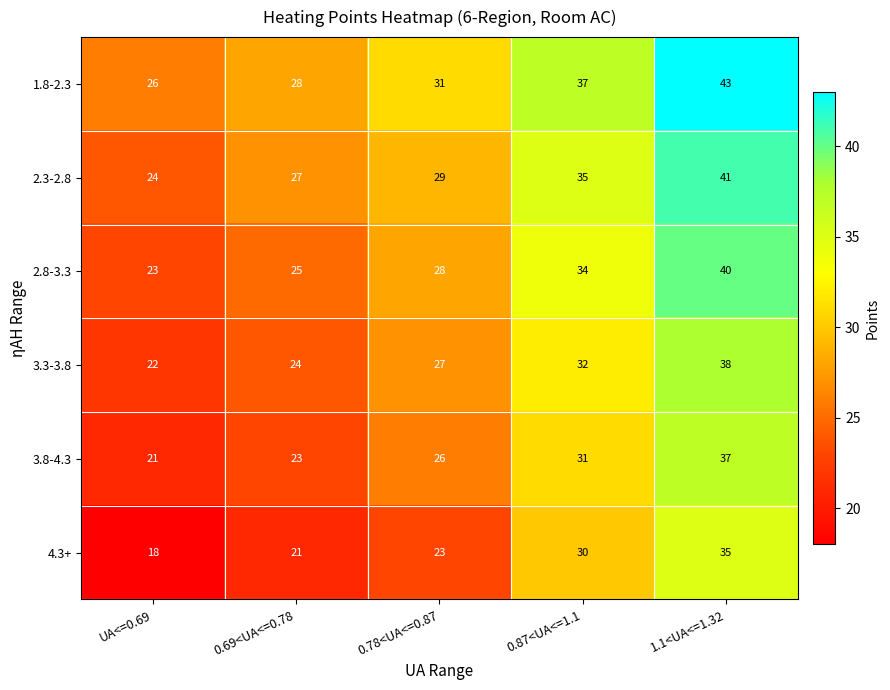

How many categories are shown in the chart?

5